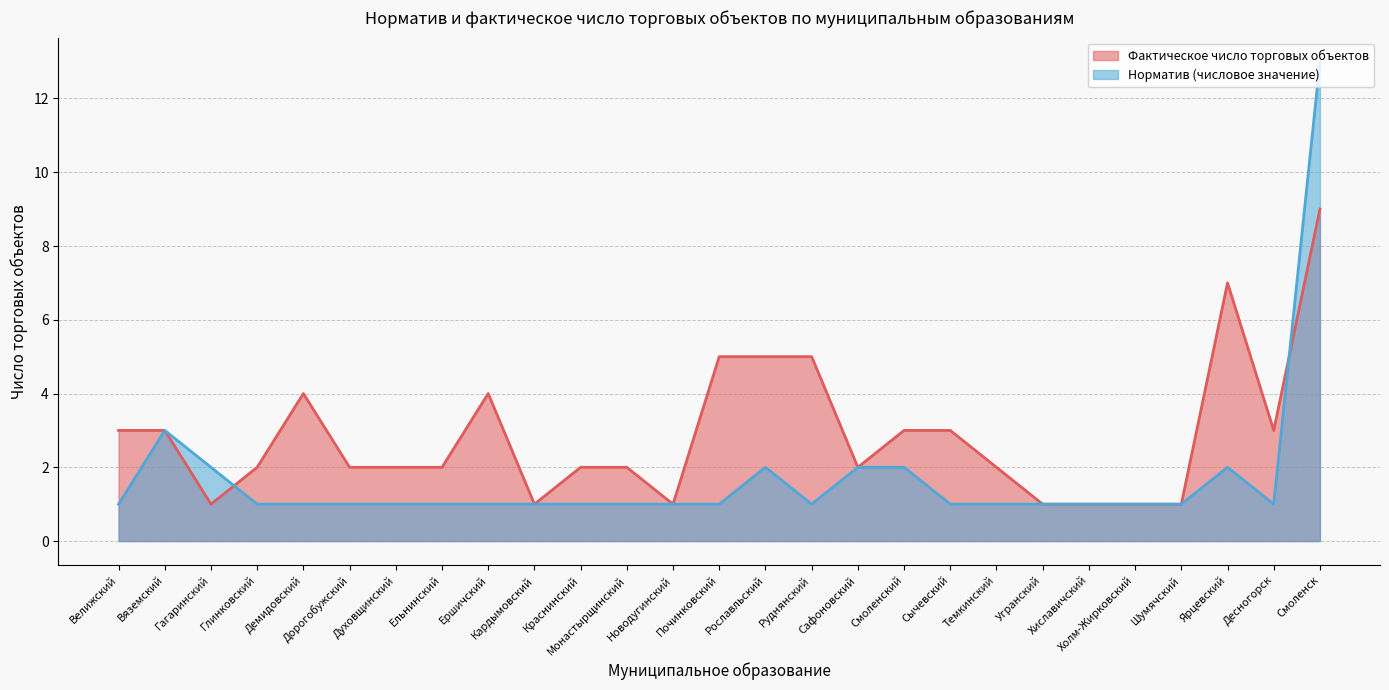

What is the sum of all Норматив (числовое значение) values?

46